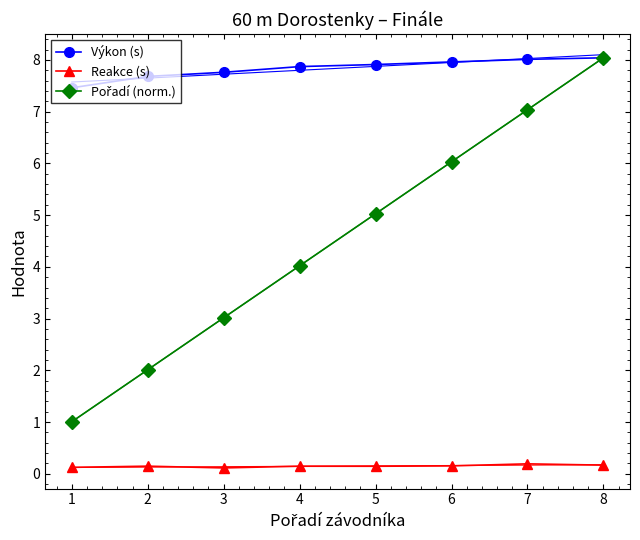

True or false: Výkon (s) and Reakce (s) intersect in this chart.

False